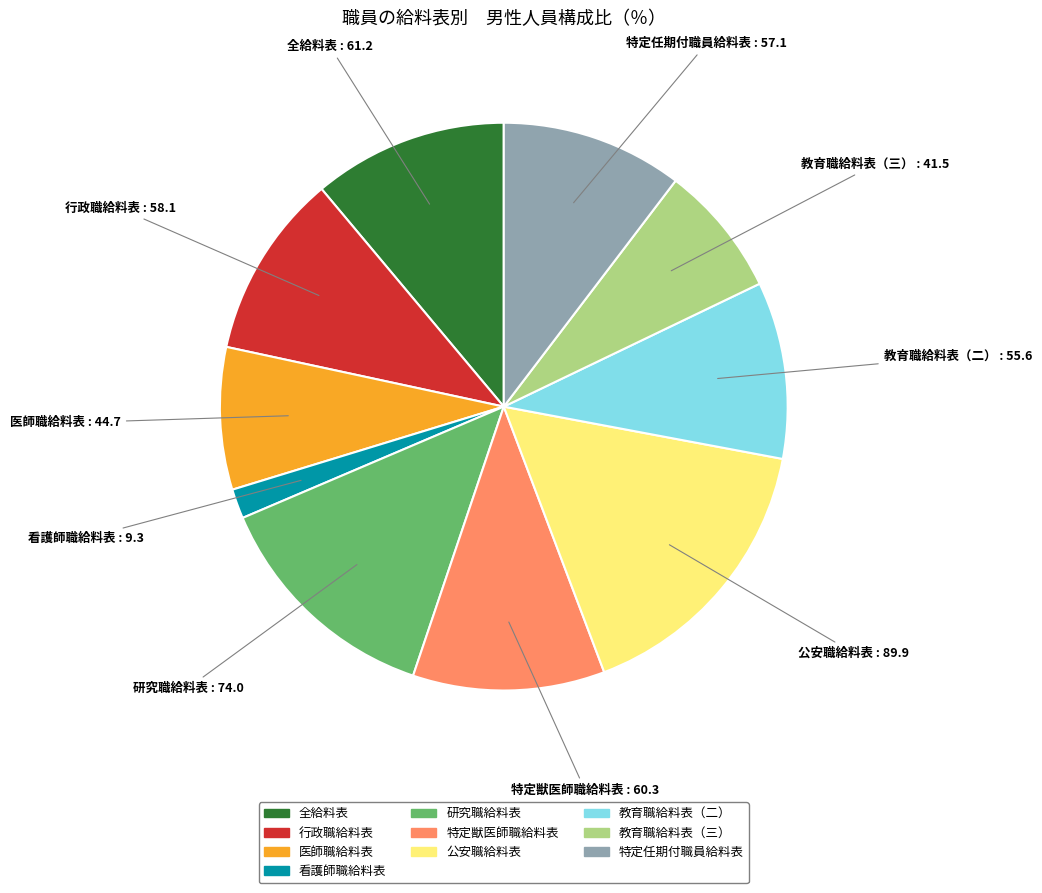

The 看護師職給料表 slice represents 2% of the pie. True or false?

True